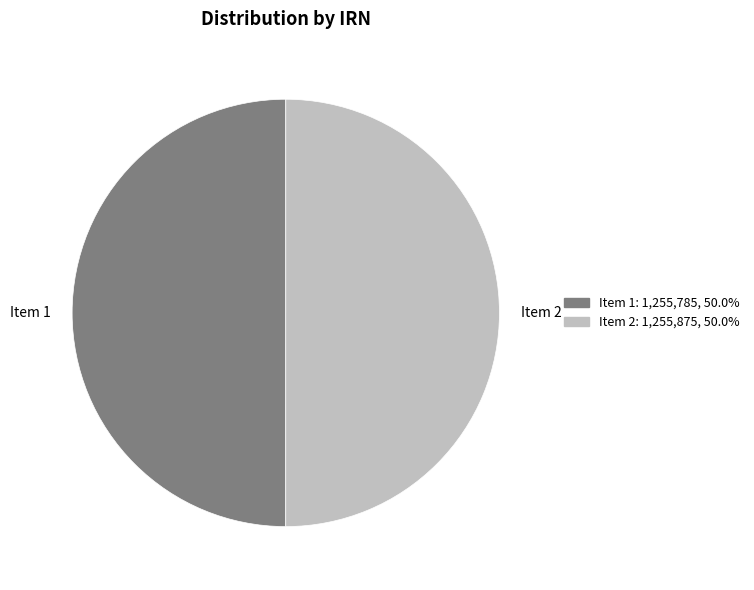

Count the number of slices in the pie.

2